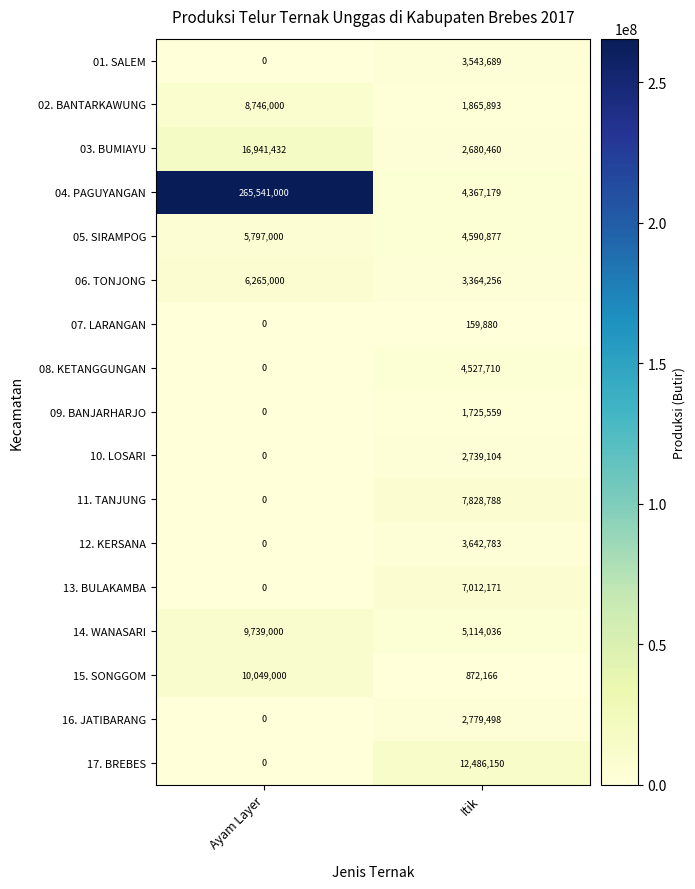

Is it true that 15. SONGGOM equals 872166 at Itik?

True